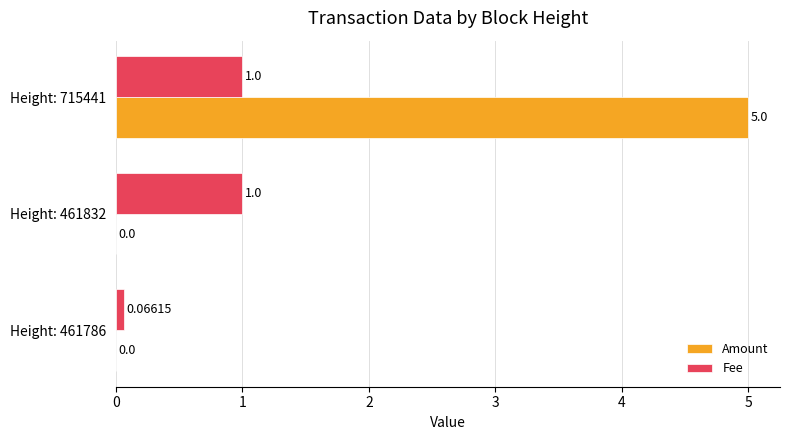

Is the value of Amount at Height: 461786 greater than the value of Fee at Height: 461832?

No